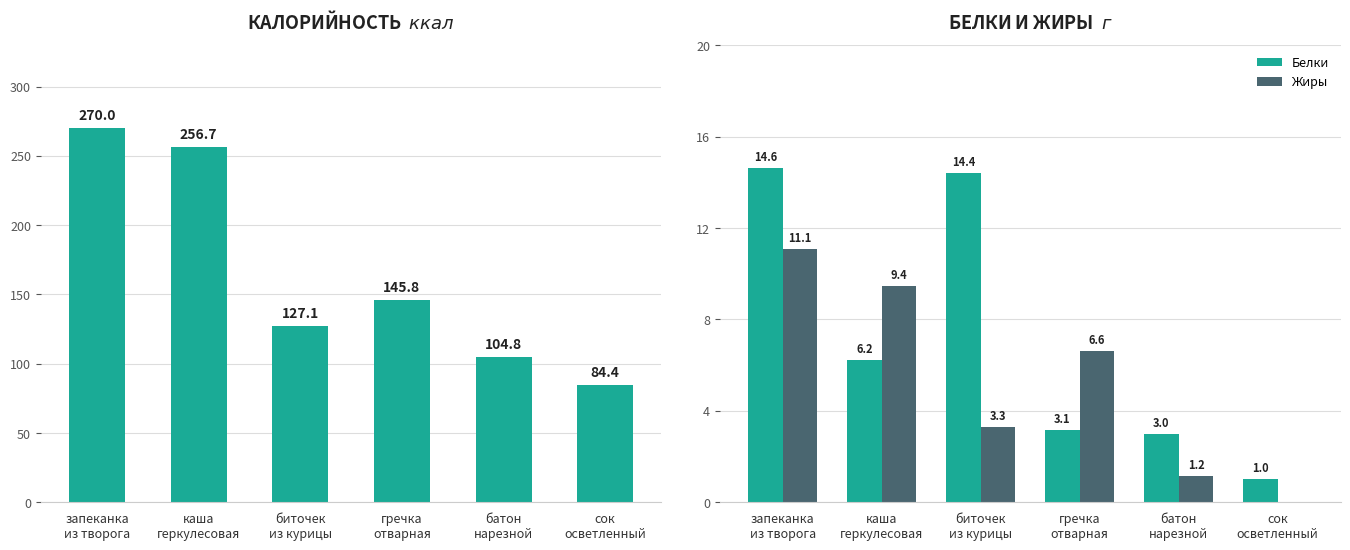

What is the difference between the maximum and second lowest values in the Калорийность series?

165.2